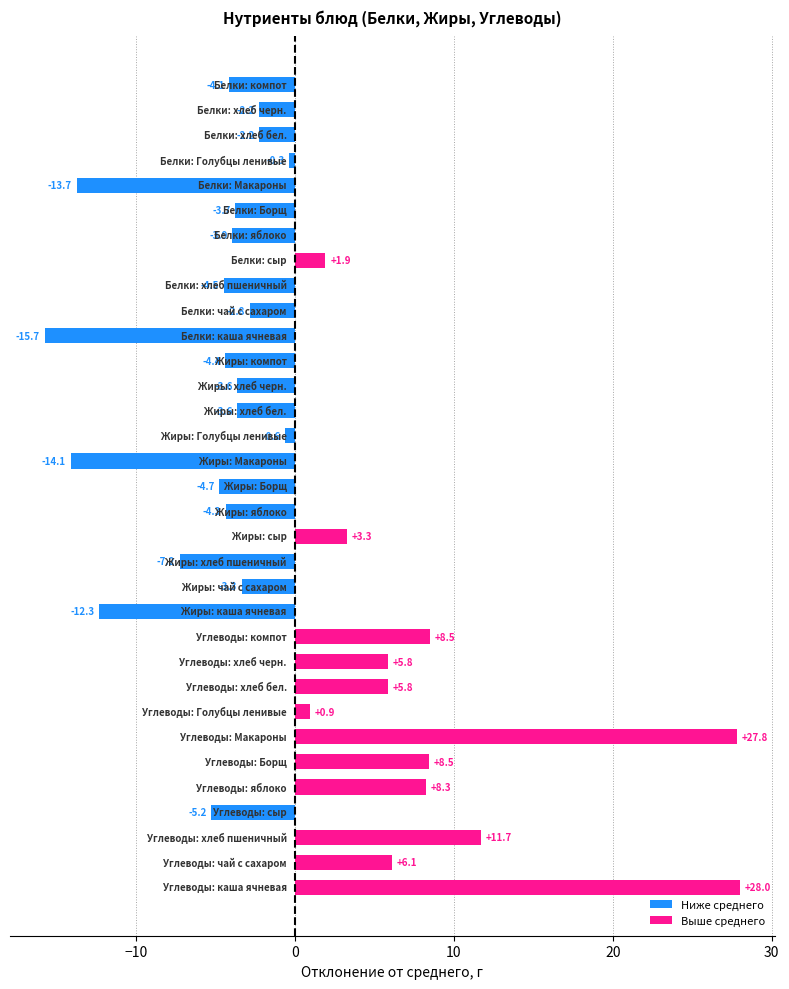

What is the difference between the maximum and second lowest values?

42.1